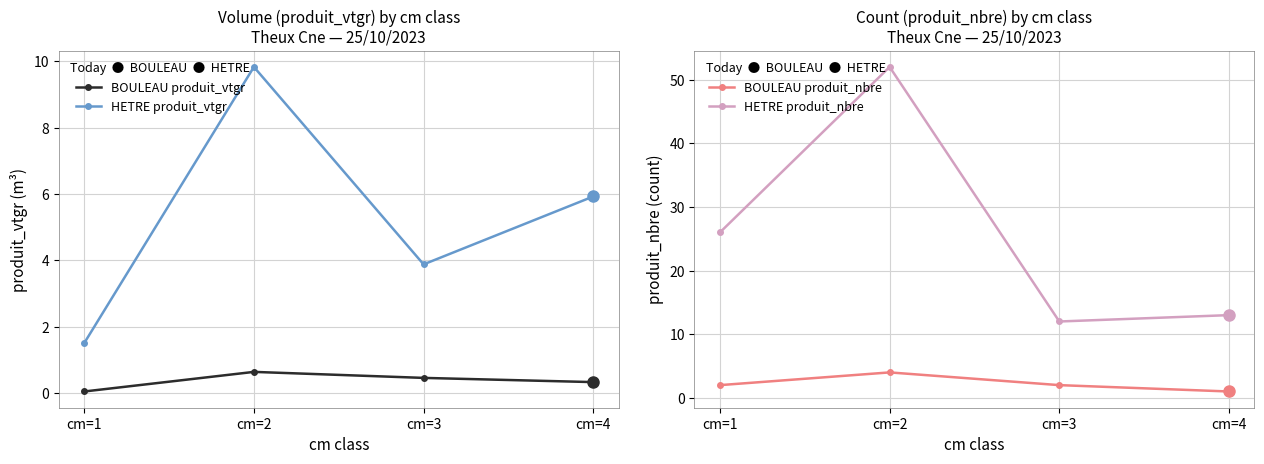

Which label corresponds to the smallest value in the chart?

cm=1